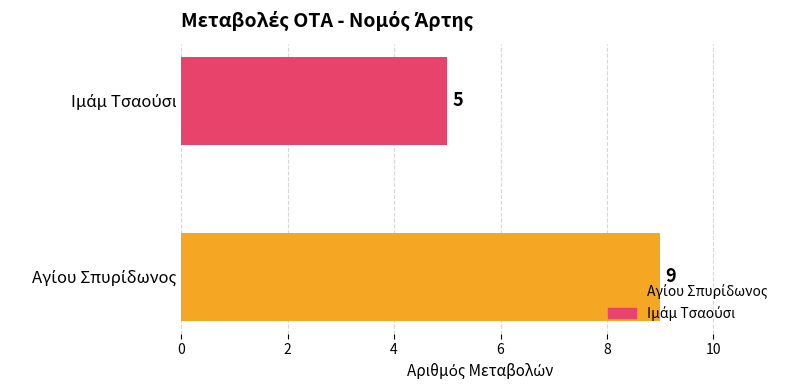

True or false: the data shows 16 at Αγίου Σπυρίδωνος.

False